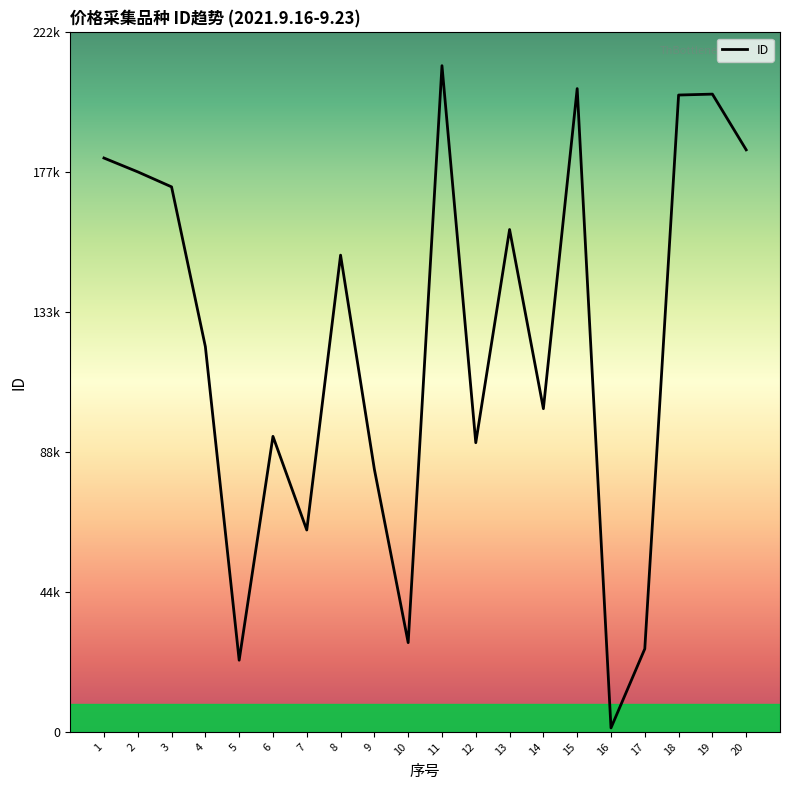

What is the minimum value shown in the chart?

1264